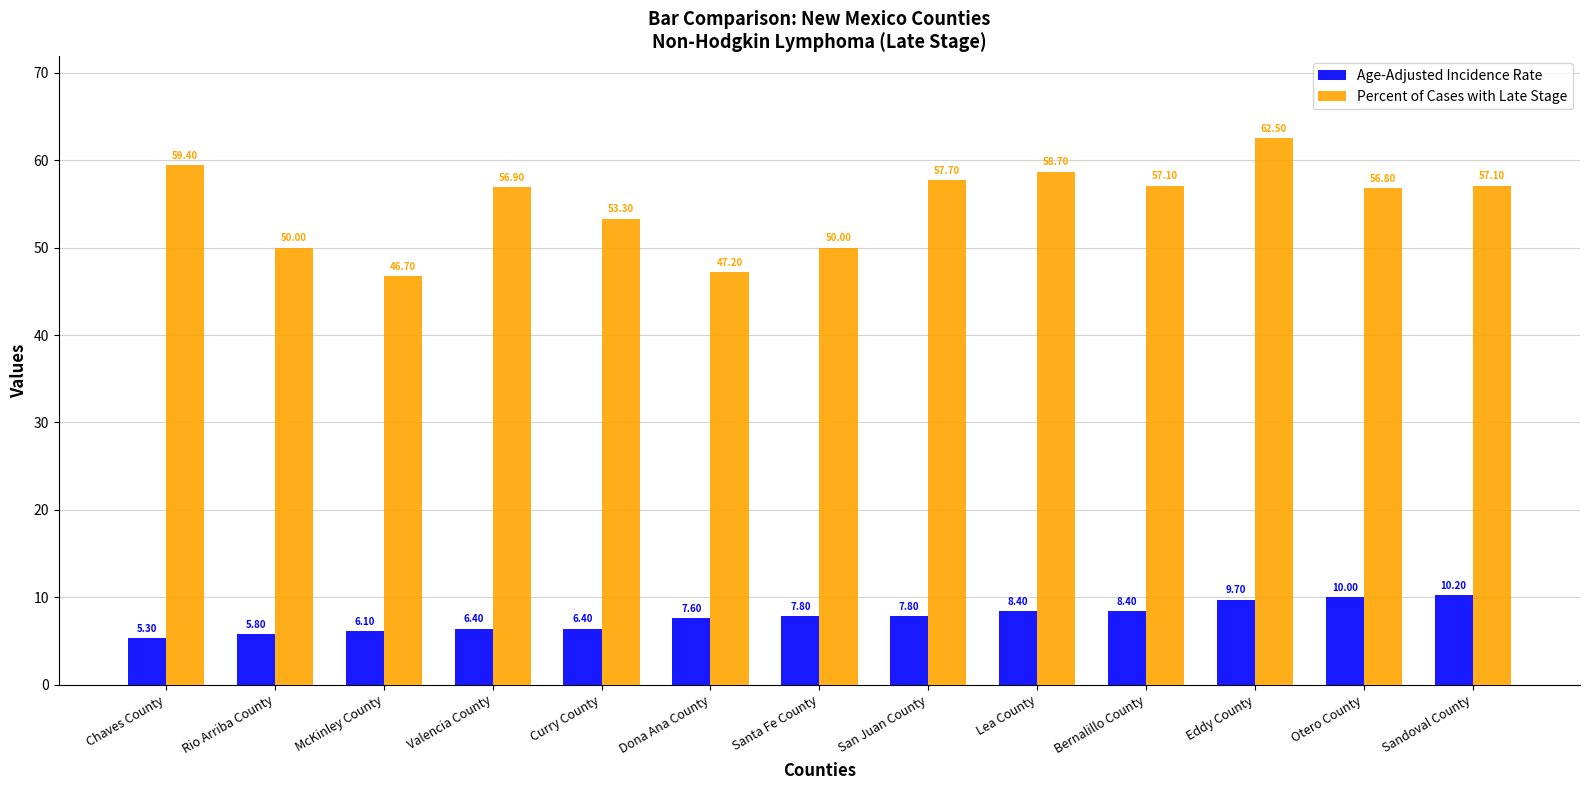

What position from the right is Bernalillo County?

4